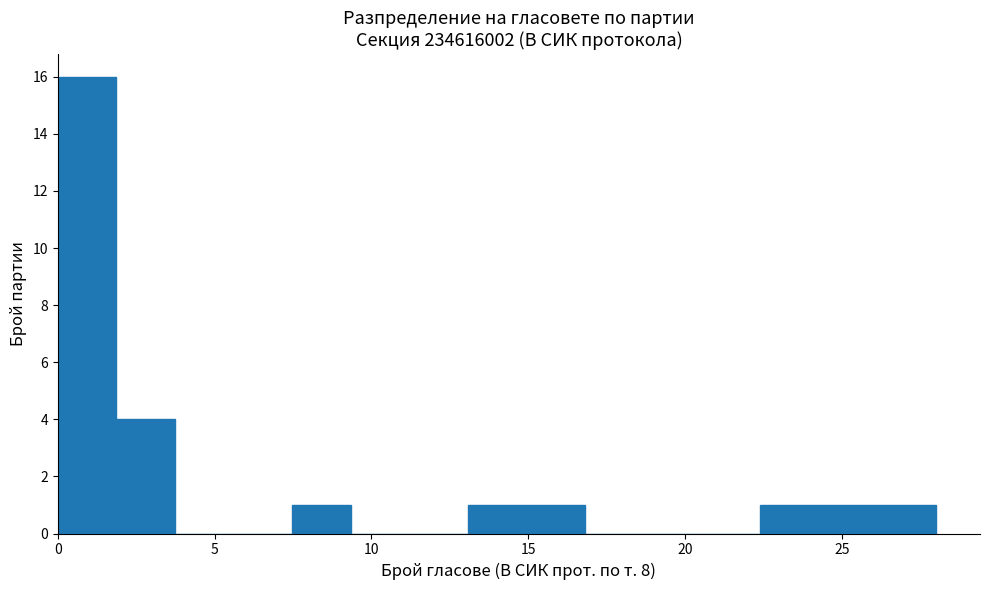

Around what value on the x-axis is the tallest bar? Give the approximate position of its centre, as read against the axis.

1.0